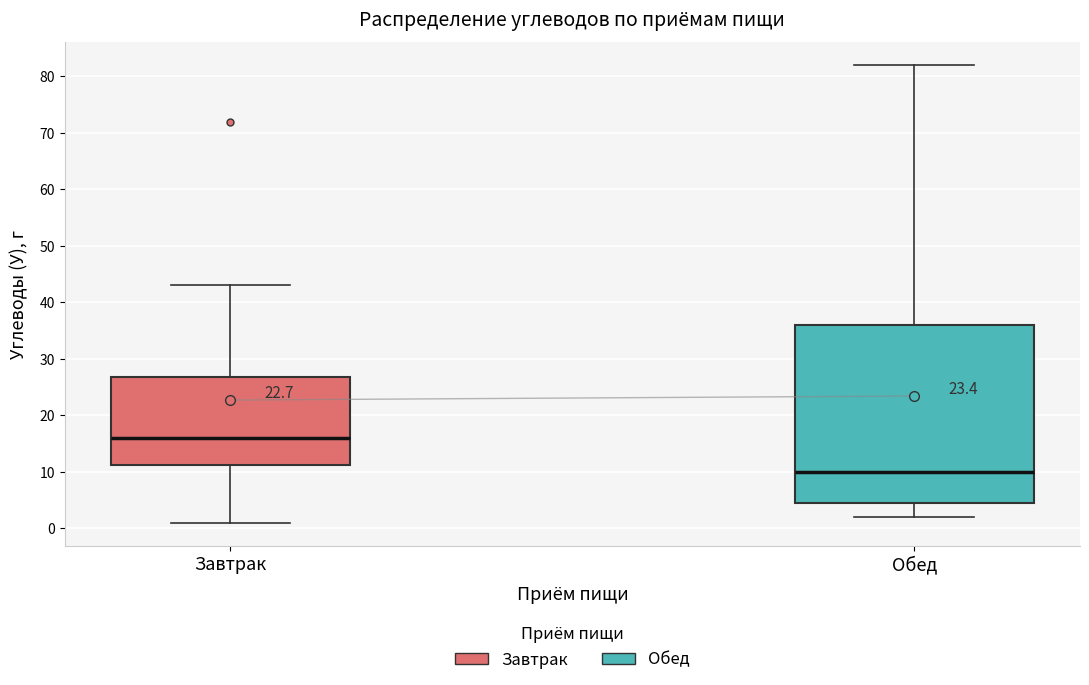

Reading left to right, read every box against the y-axis: the position of its median line, the range the box covers, and the ends of its whiskers. The values are not printed on the chart, so give them approximately, as read against the axis.

Завтрак: median 16, box 11 to 27, whiskers 1 to 43
Обед: median 10, box 5 to 36, whiskers 2 to 82